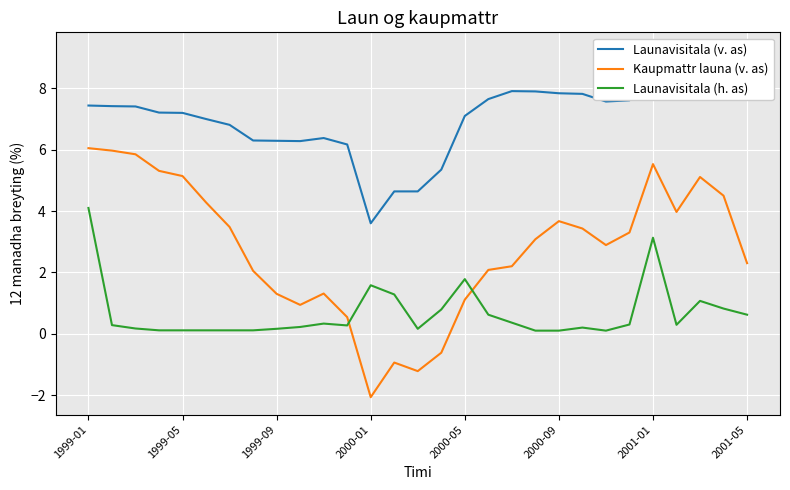

True or false: Launavisitala (h. as) has more than 2 interior local peaks.

True